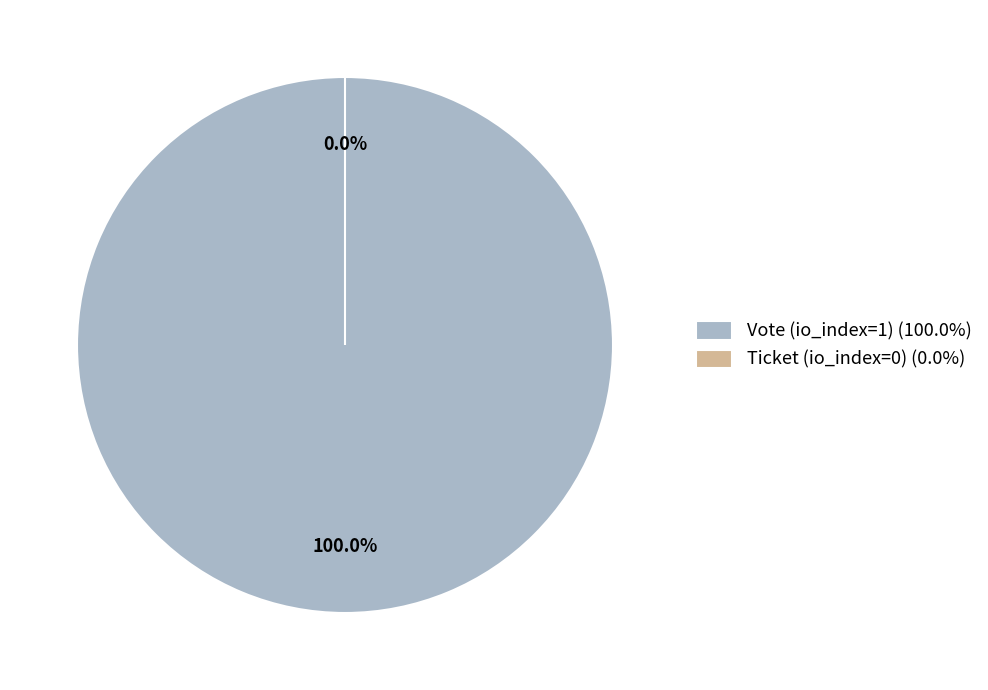

Is Vote (io_index=1) the majority of the pie?

Yes